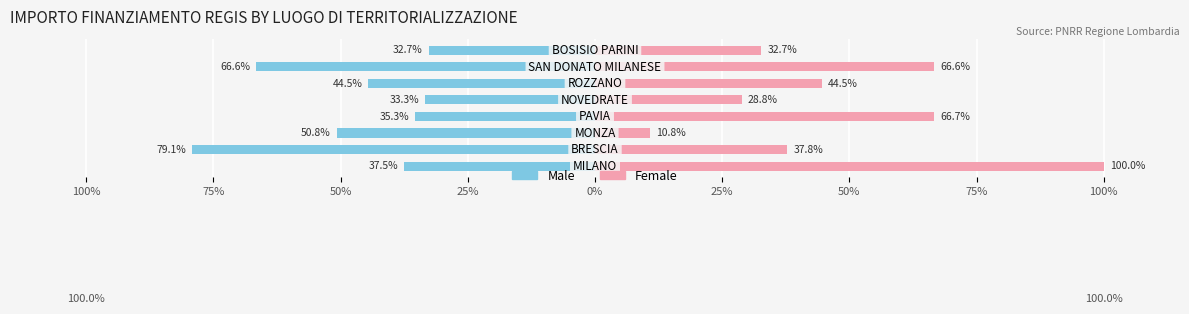

Is it true that Female equals 10.8 at 50%?

True